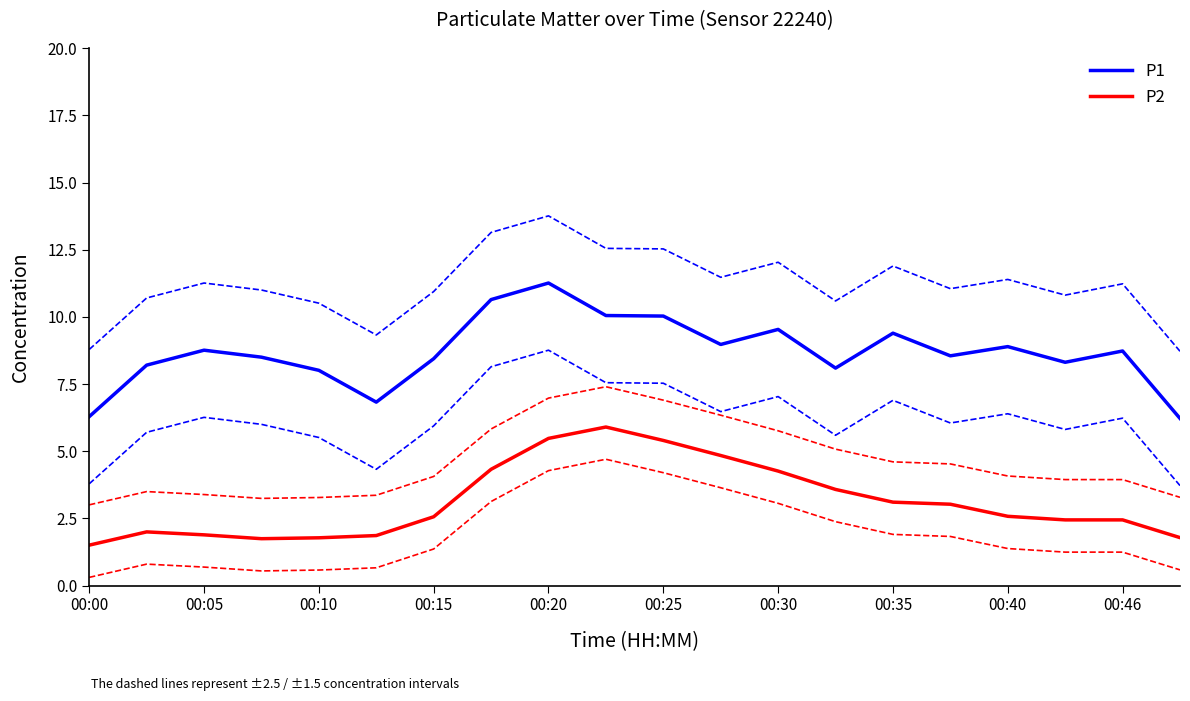

How many lines are shown in the chart?

2